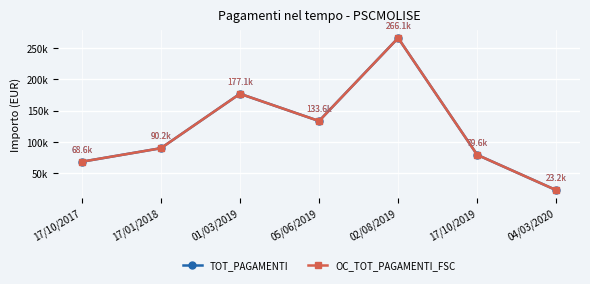

Does the chart have visible grid lines?

Yes